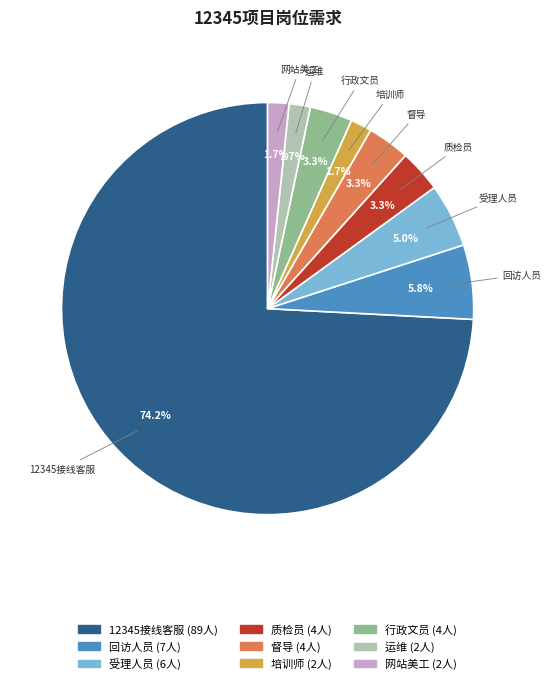

Is there any slice that represents more than half of the pie?

Yes